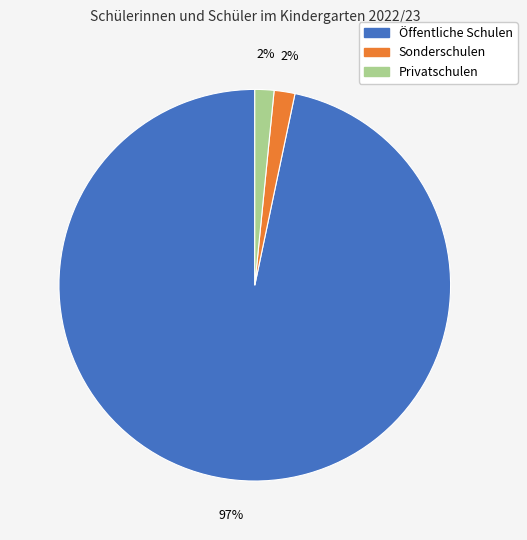

The Öffentliche Schulen slice represents 85% of the pie. True or false?

False